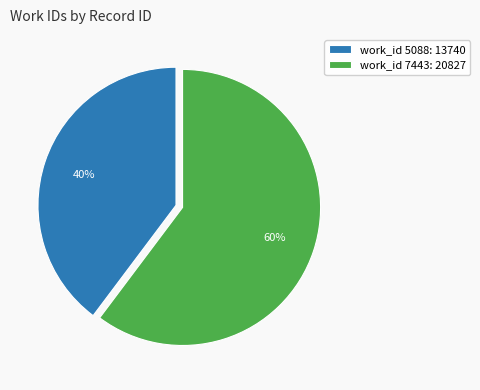

Is the sum of work_id 7443: 20827 and work_id 5088: 13740 greater than half?

Yes